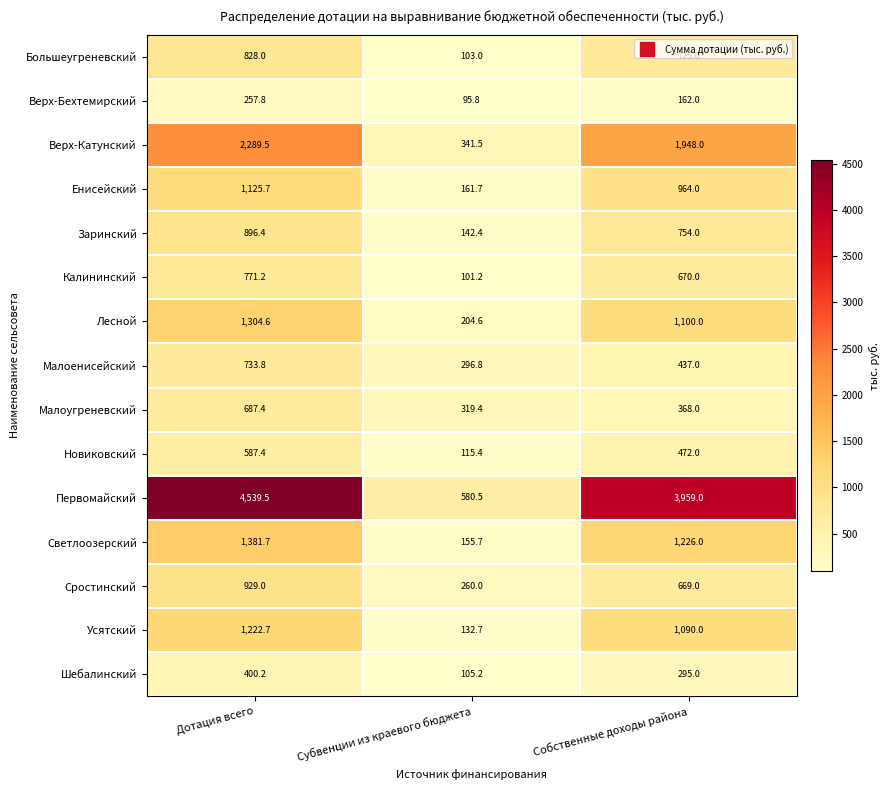

Which series has the largest total across all categories?

Первомайский